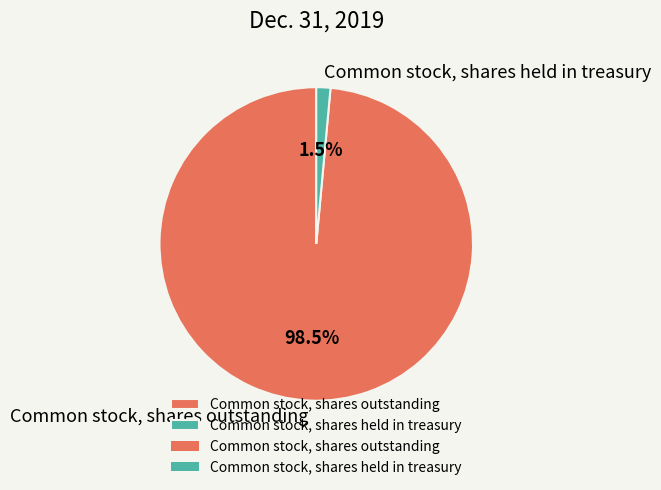

How many slices are in this pie chart?

2